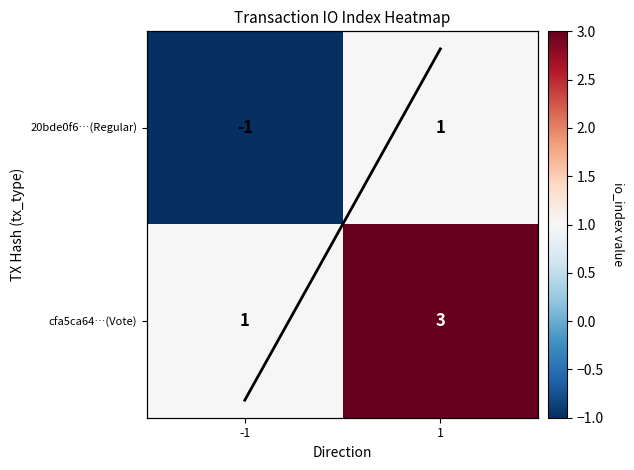

How many data points in 20bde0f6…(Regular) are less than 1?

1